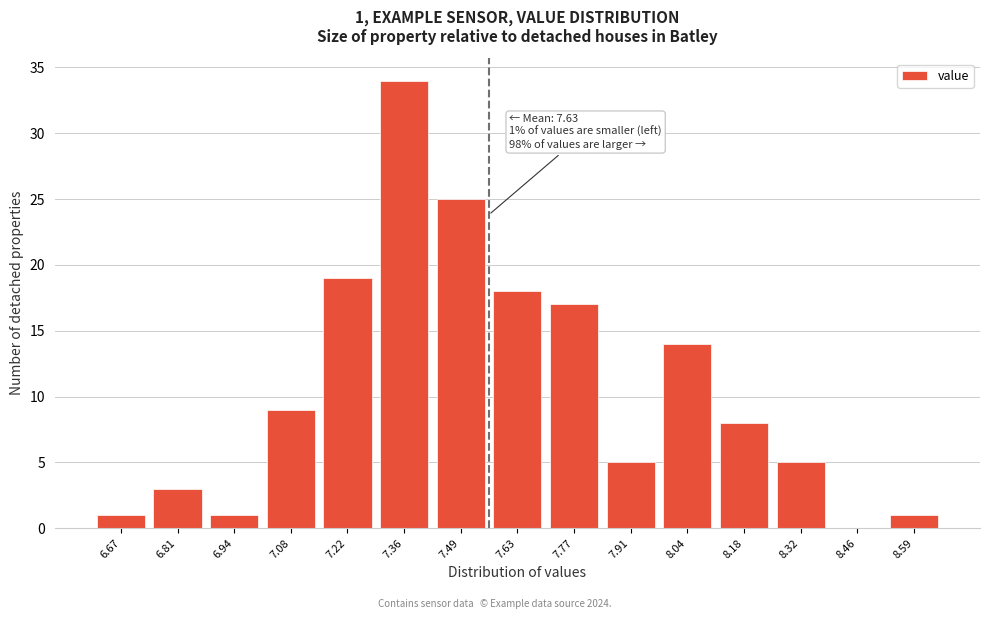

Reading left to right, transcribe all the data shown in this chart.

6.67=1	6.81=3	6.94=1	7.08=9	7.22=19	7.36=34	7.49=25	7.63=18	7.77=17	7.91=5	8.04=14	8.18=8	8.32=5	8.46=0	8.59=1